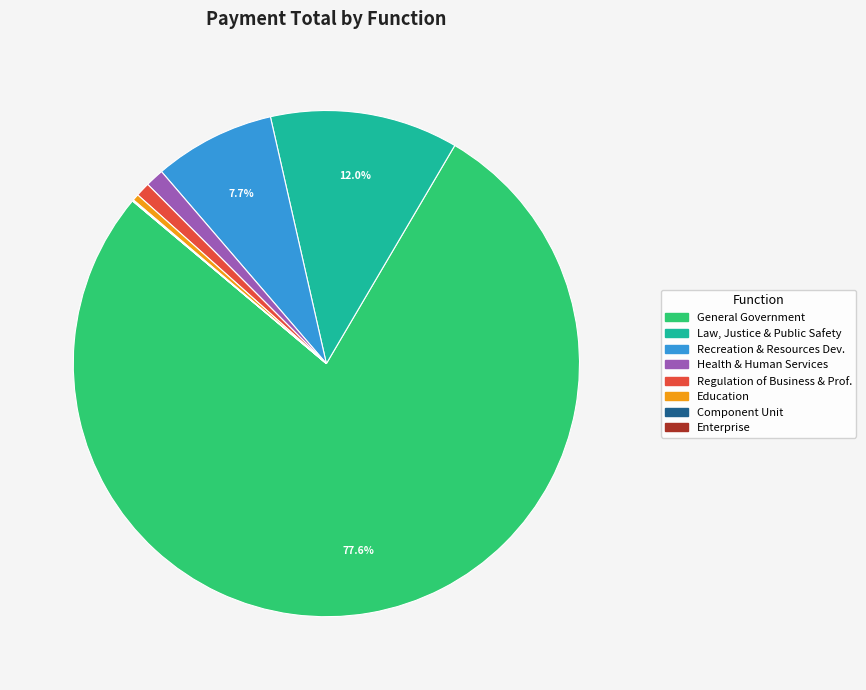

Does any single category account for the majority?

Yes